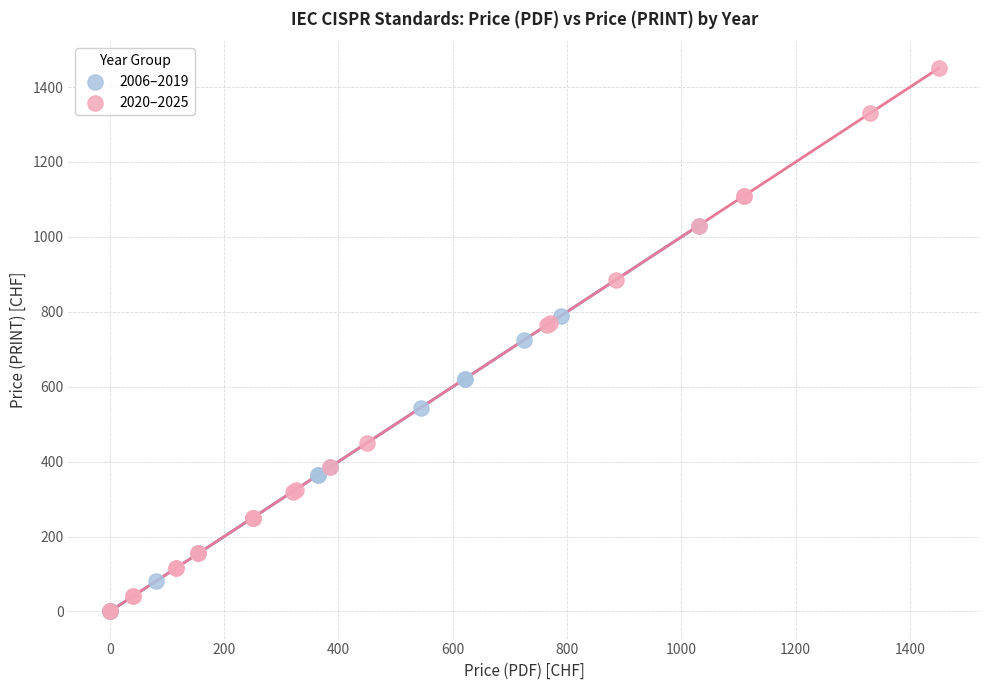

Which series has the widest spread of Y values?

2020–2025